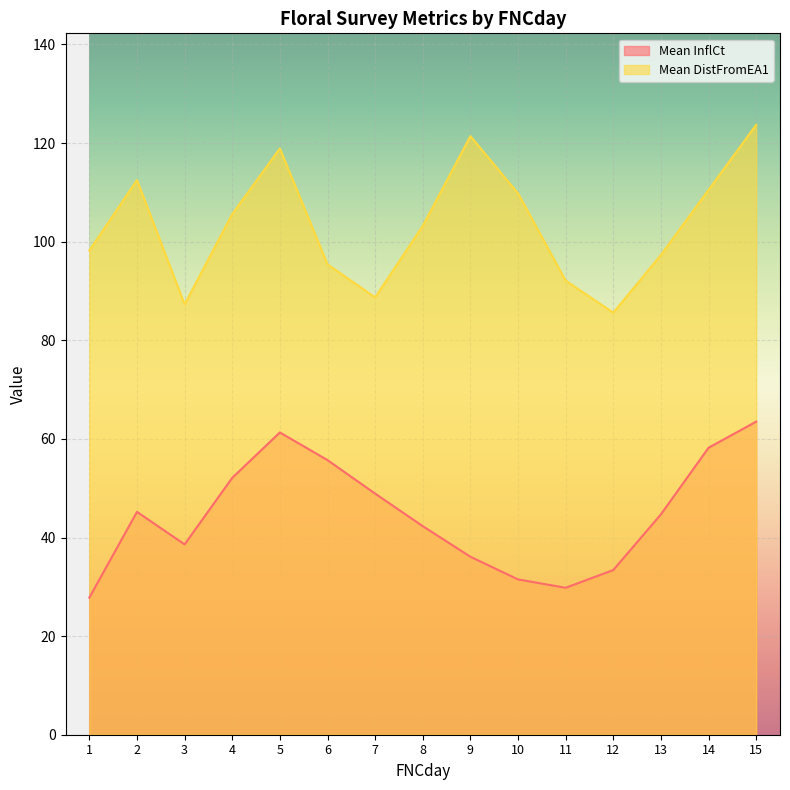

Which series has the largest range (max minus min)?

Mean DistFromEA1